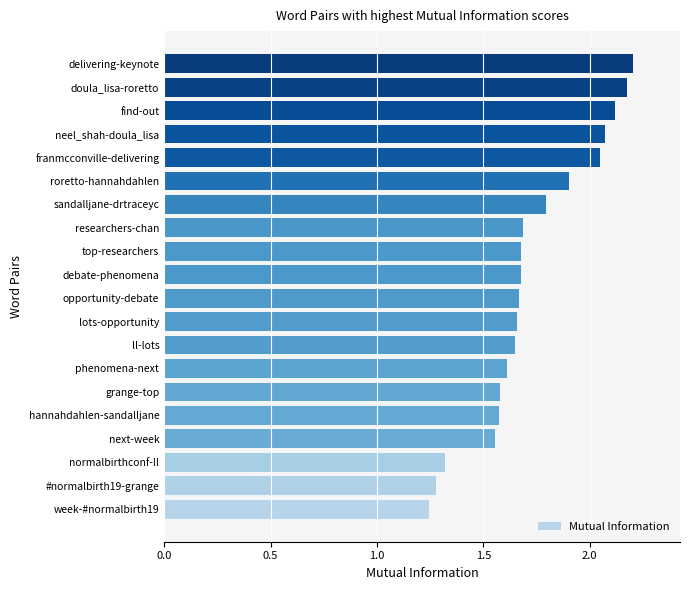

The value at top-researchers is 1.7. True or false?

True